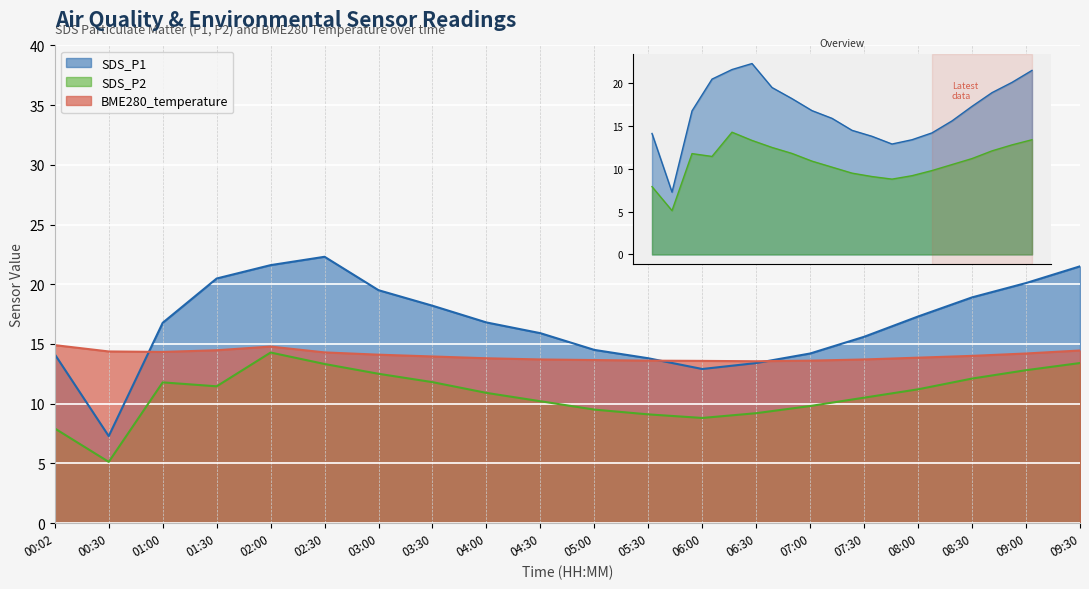

Count the number of categories in the chart.

20